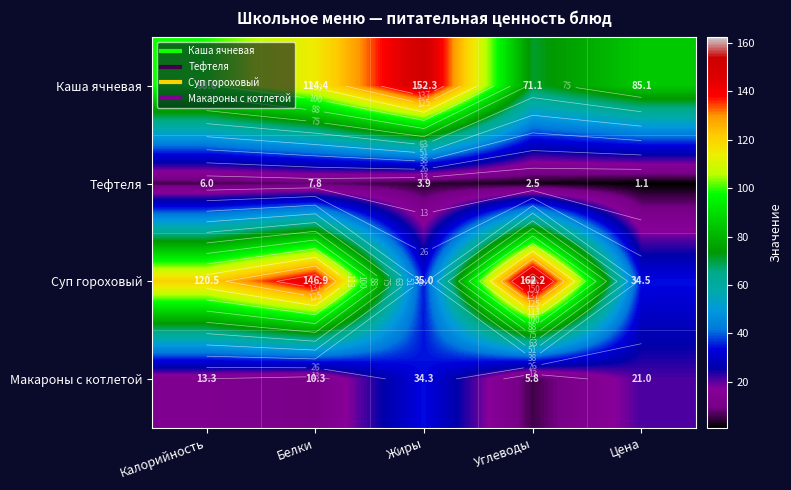

At which category is the sum across all series the highest?

Белки